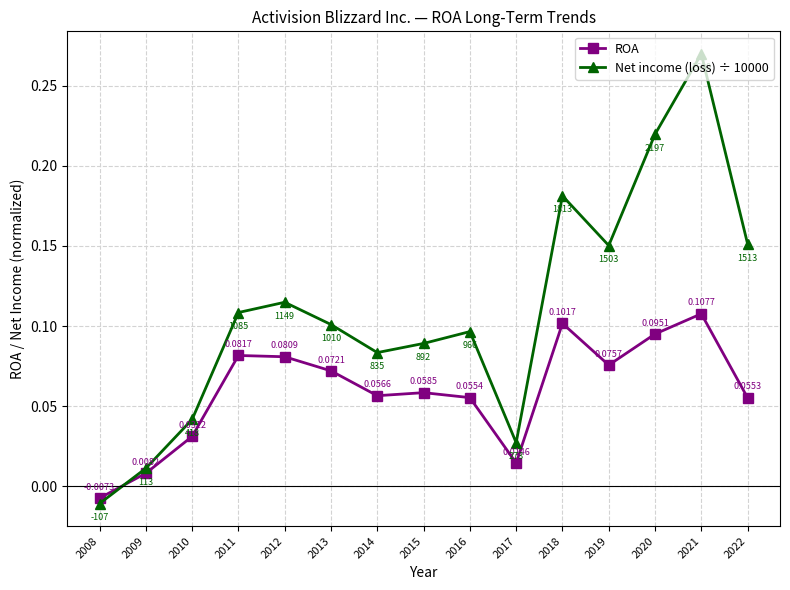

How many data points in Net income (loss) ÷ 10000 are less than 0?

1